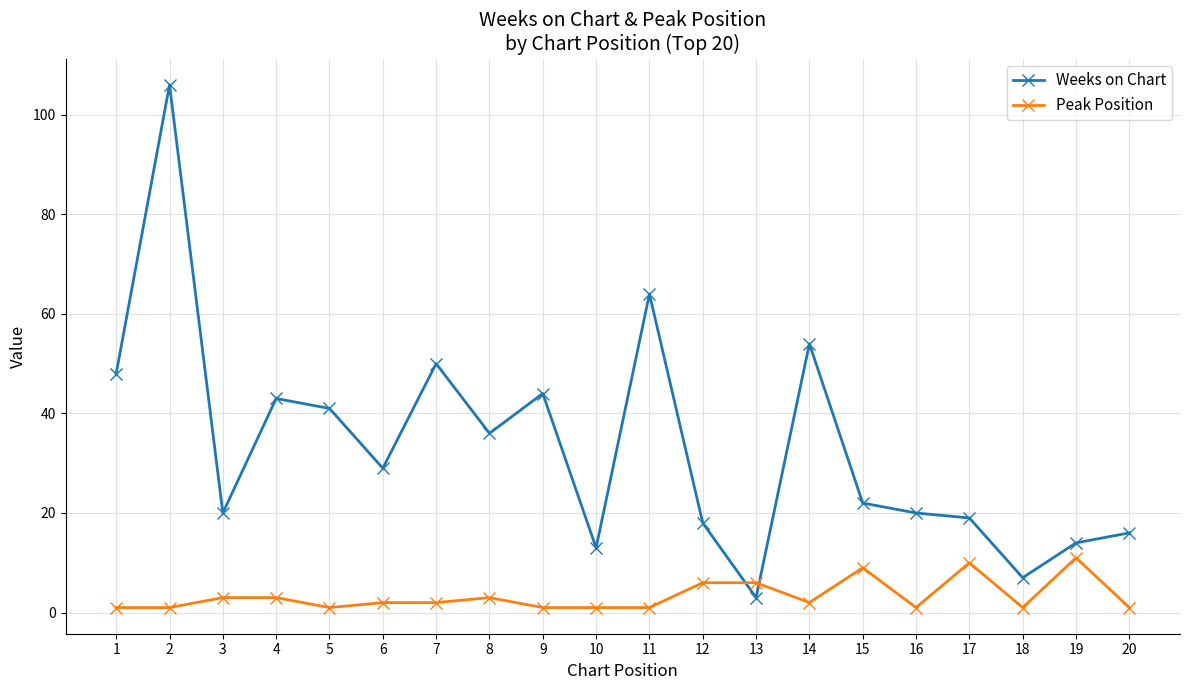

What is the total value across all series at 3?

23